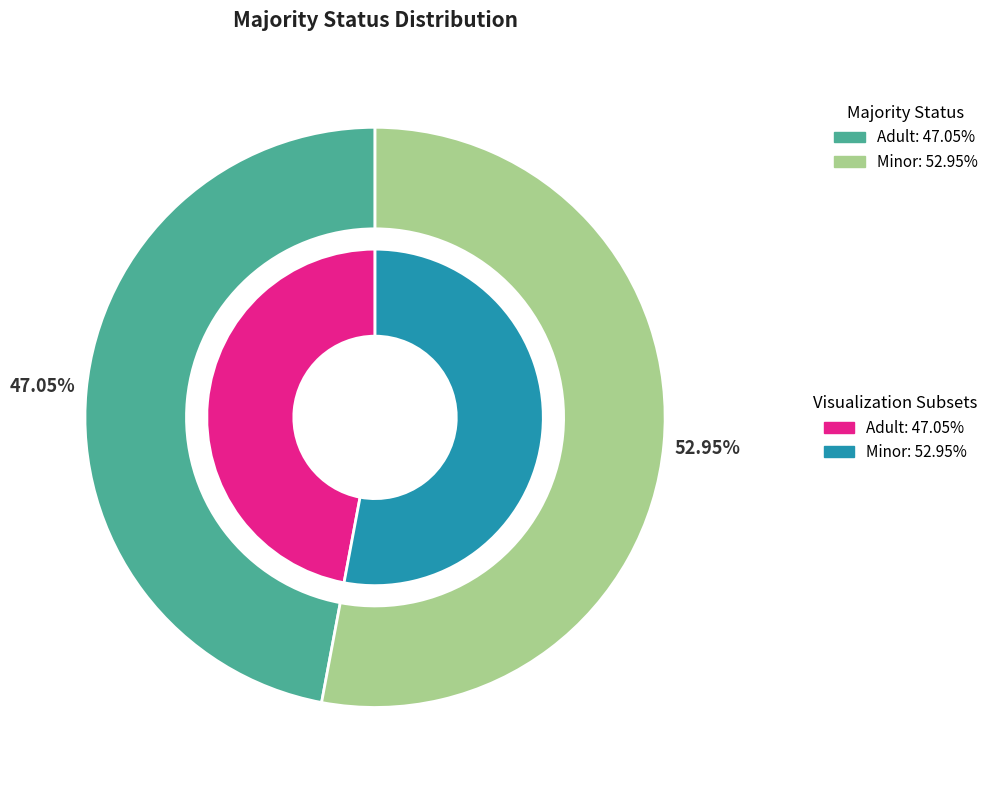

True or false: Minor accounts for 47% of the total.

False